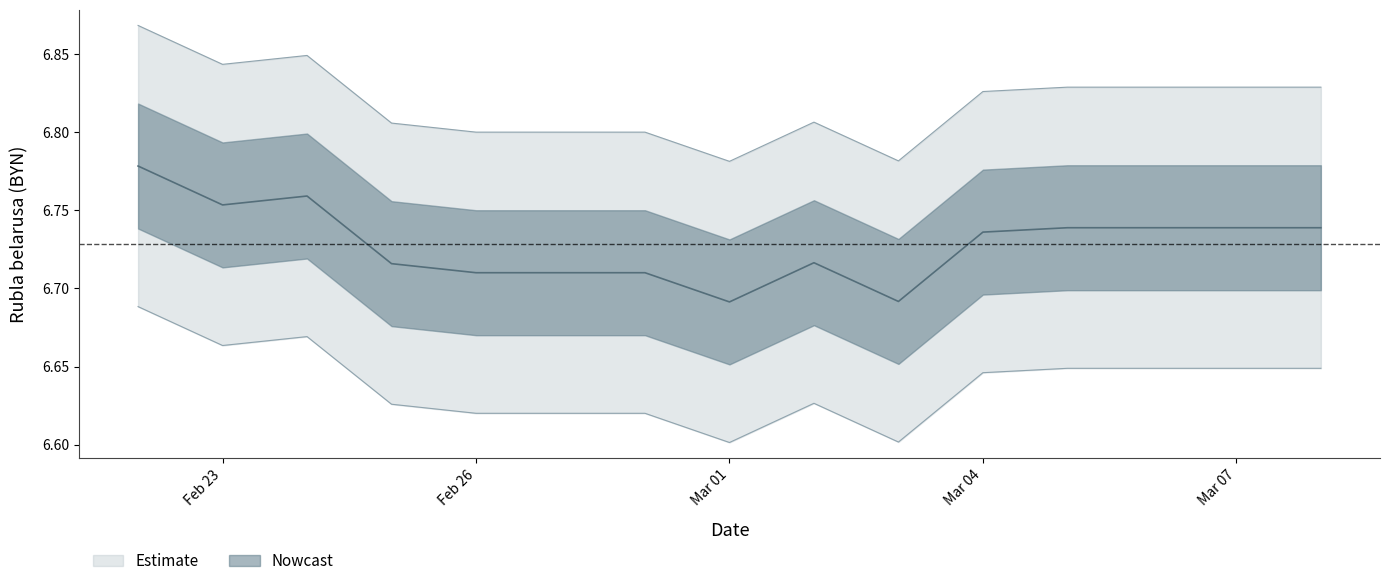

Is it true that the value at Feb 26 is 3.7?

False